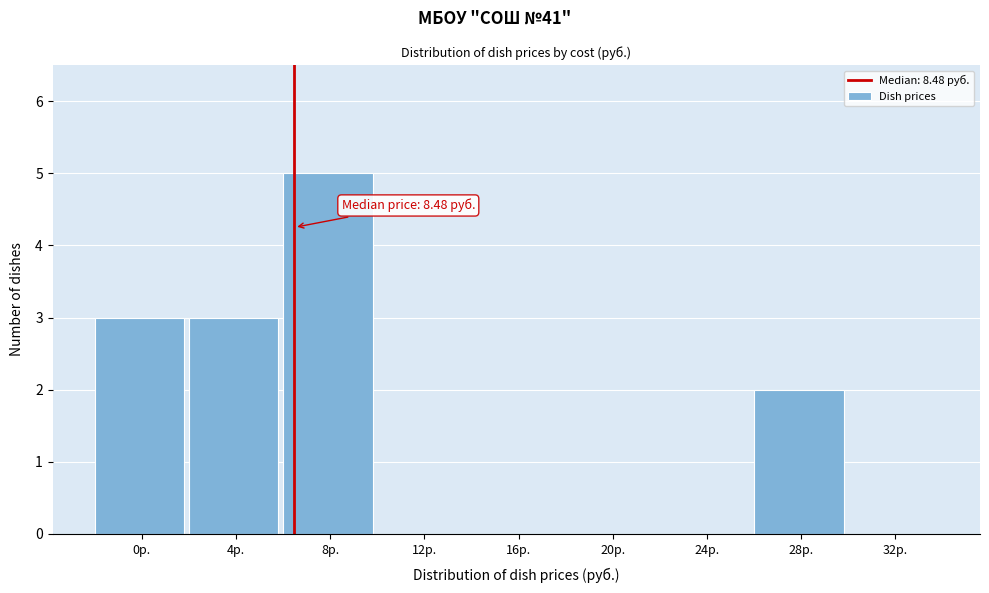

Reading left to right, what are all the values shown in this chart?

0р.=3	4р.=3	8р.=5	12р.=0	16р.=0	20р.=0	24р.=0	28р.=2	32р.=0